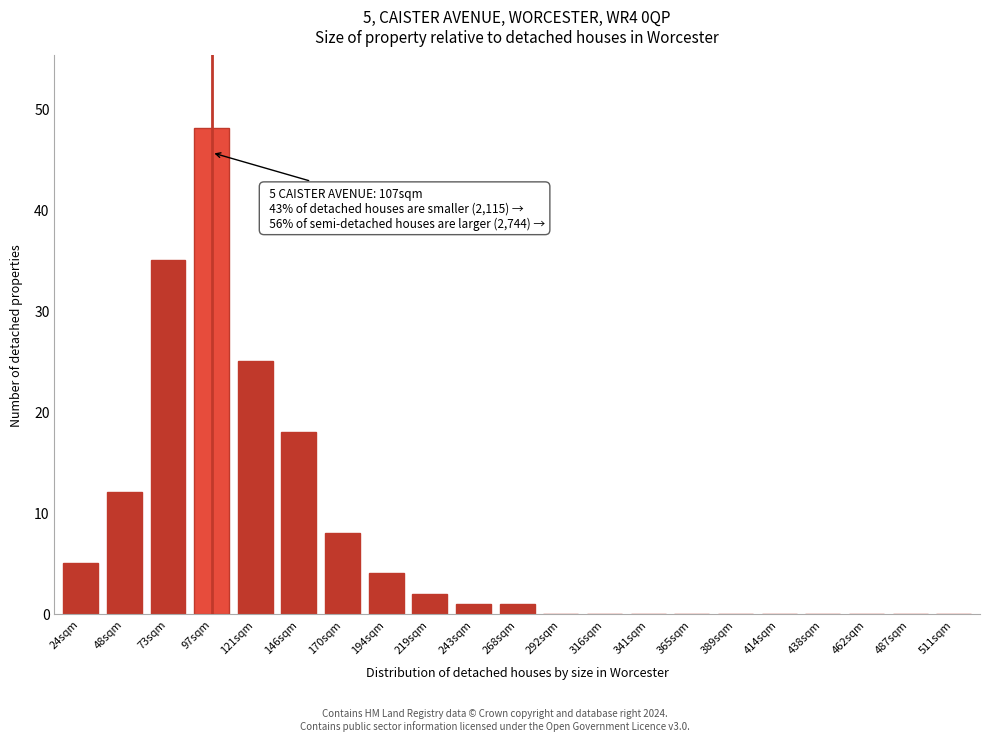

Reading right to left, transcribe all the data shown in this chart.

511sqm=0	487sqm=0	462sqm=0	438sqm=0	414sqm=0	389sqm=0	365sqm=0	341sqm=0	316sqm=0	292sqm=0	268sqm=1	243sqm=1	219sqm=2	194sqm=4	170sqm=8	146sqm=18	121sqm=25	97sqm=48	73sqm=35	48sqm=12	24sqm=5